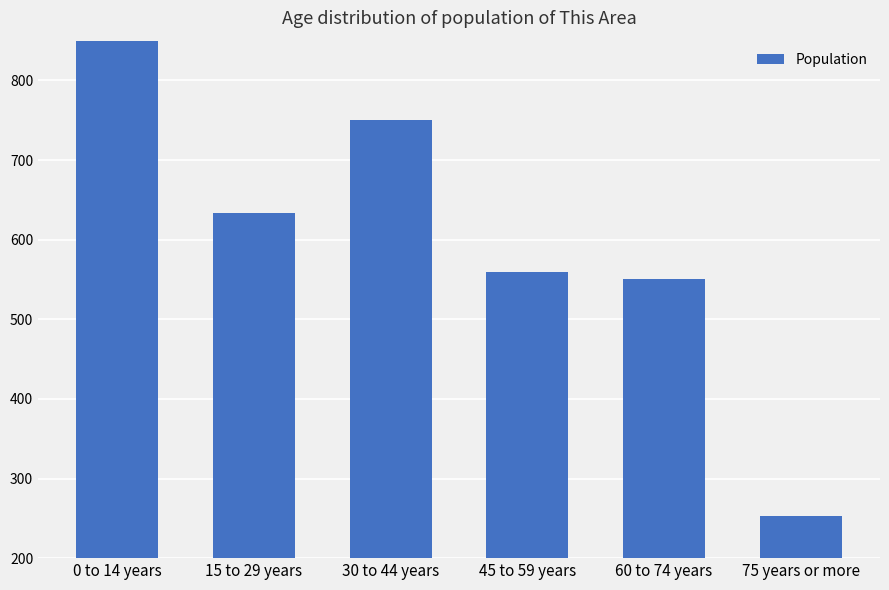

What is the greatest value displayed?

859